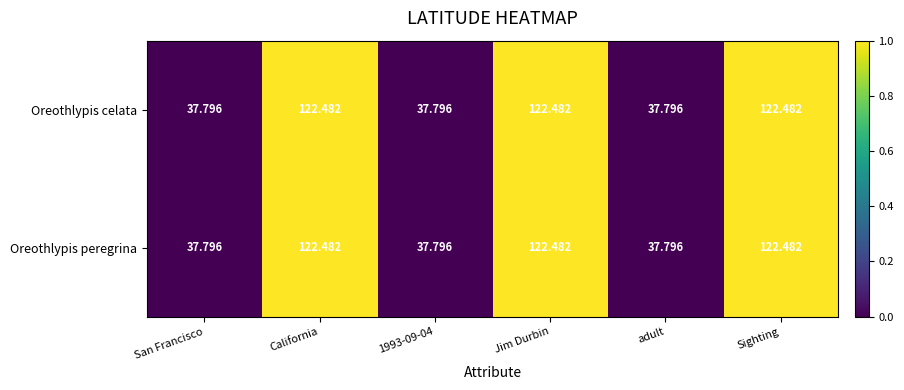

How many categories are shown in the chart?

6